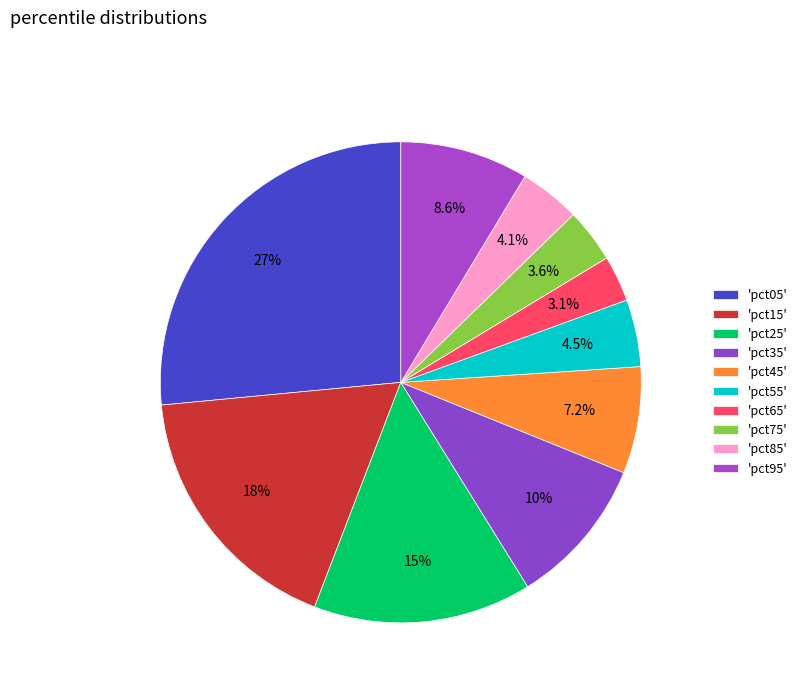

Is there a majority slice in this chart?

No